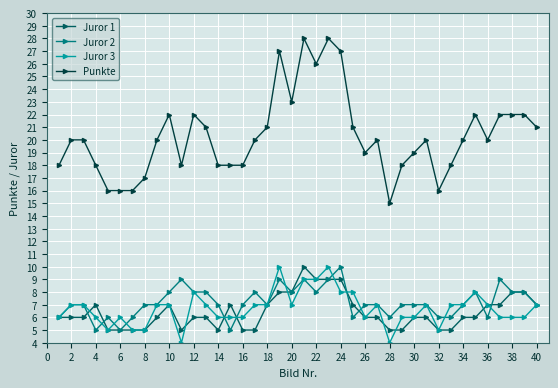

Which series has the widest spread of values?

Punkte